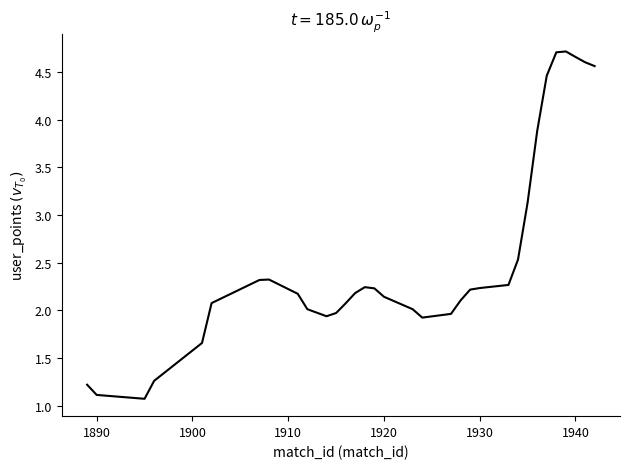

What is the smallest value displayed?

1.1